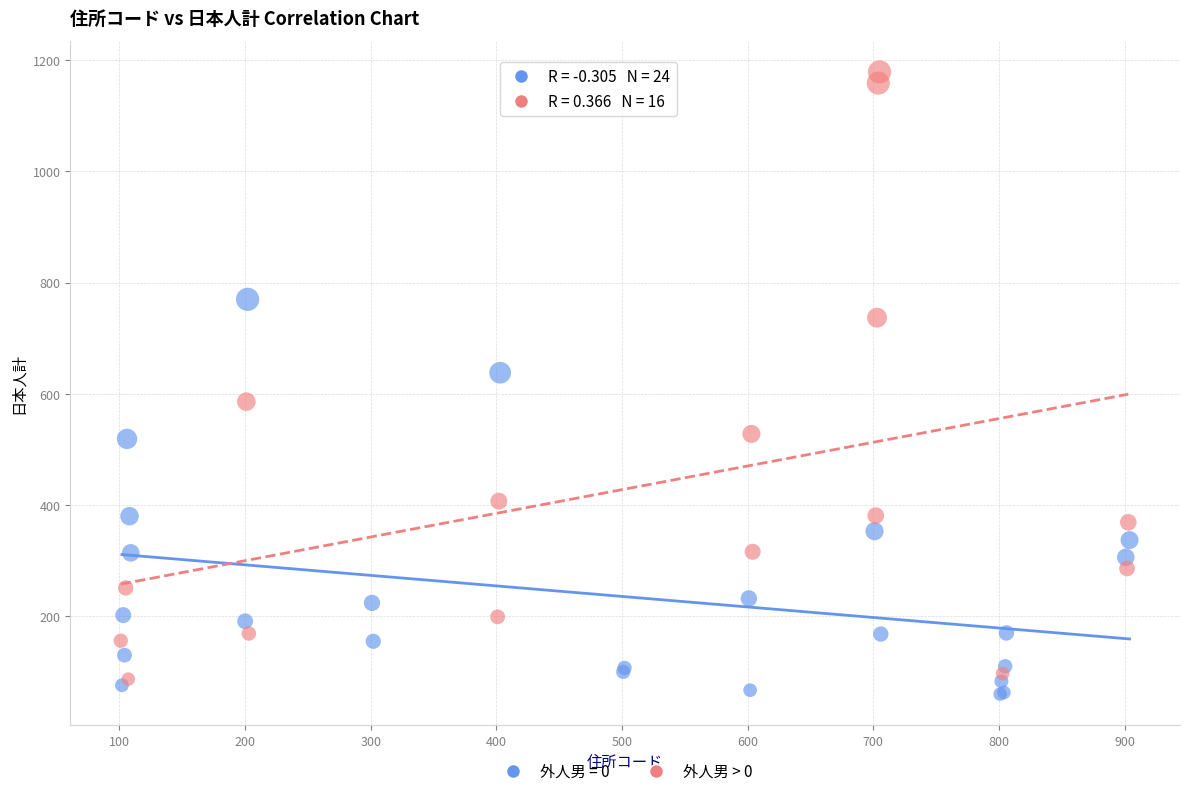

Which series has the widest spread of Y values?

外人男 > 0